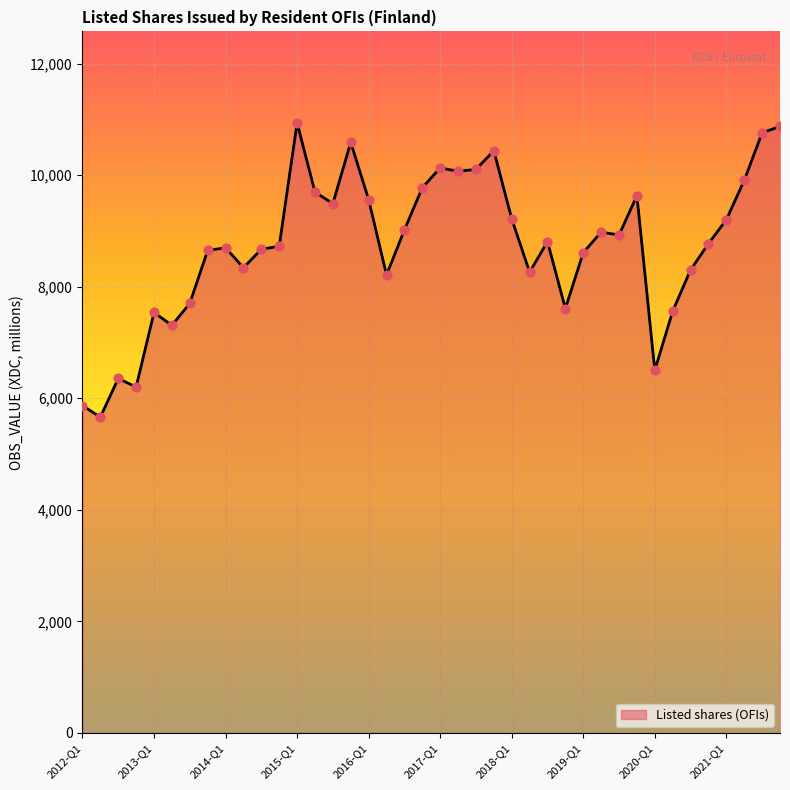

What is the minimum value shown in the chart?

5661